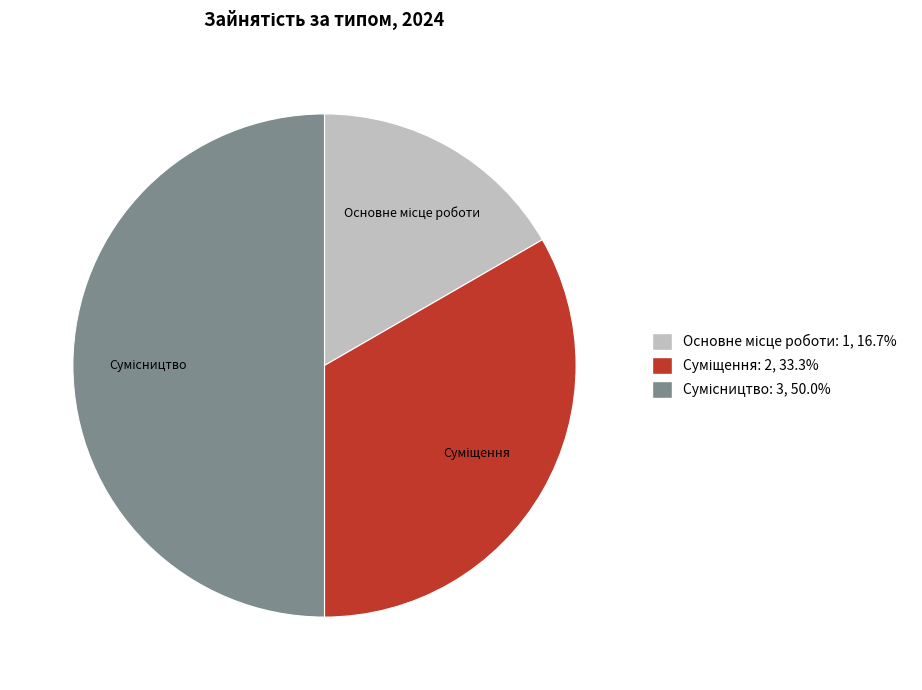

To the nearest percent, what is the difference between the Сумісництво and Суміщення slice percentages?

17%